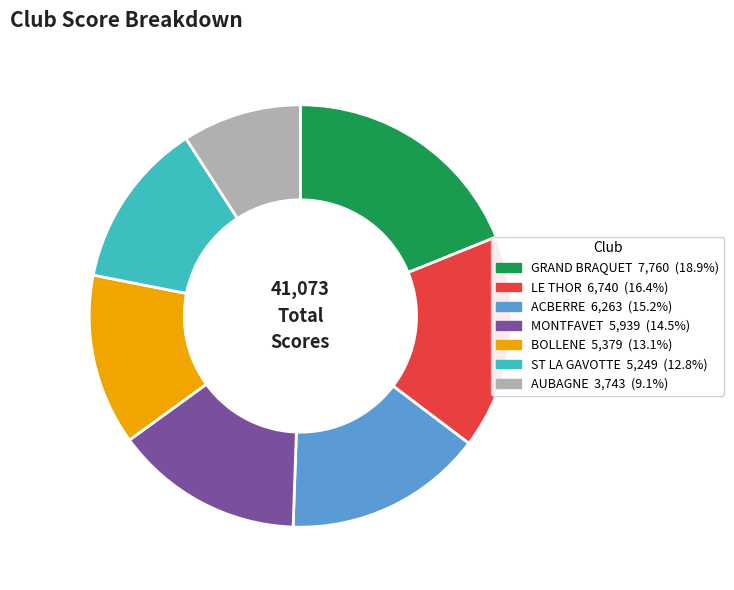

Is there any slice that represents more than half of the pie?

No